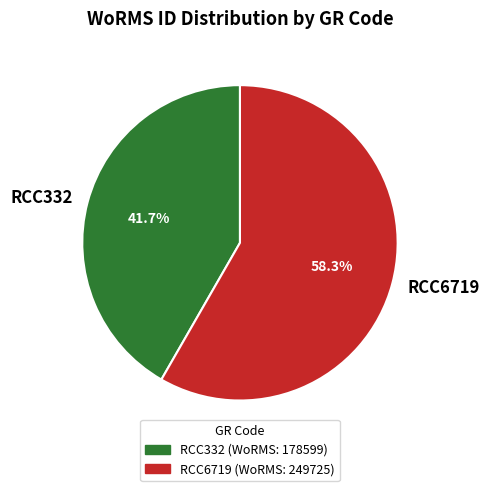

What is the largest slice in the pie chart?

RCC6719